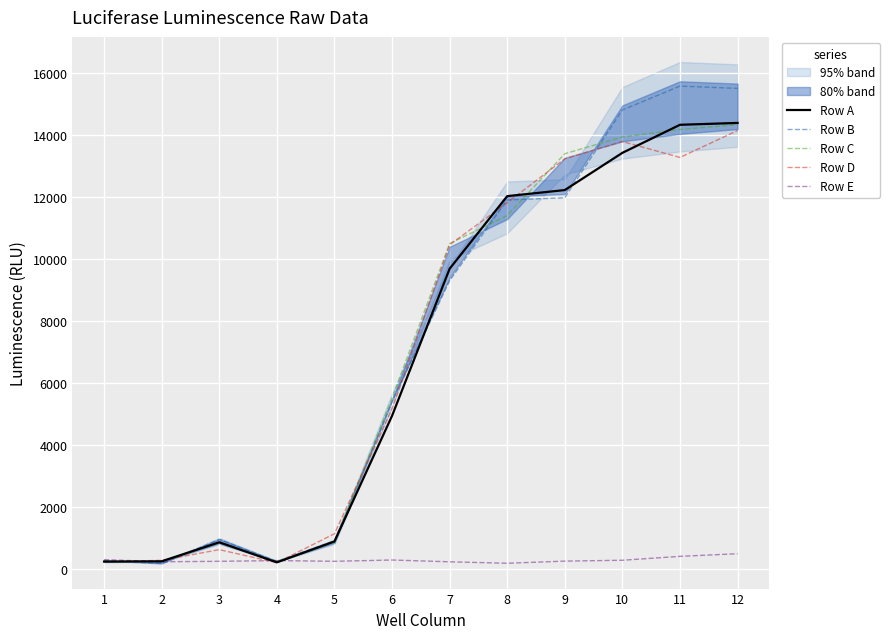

The value of Row D at 5 is 1135. True or false?

True